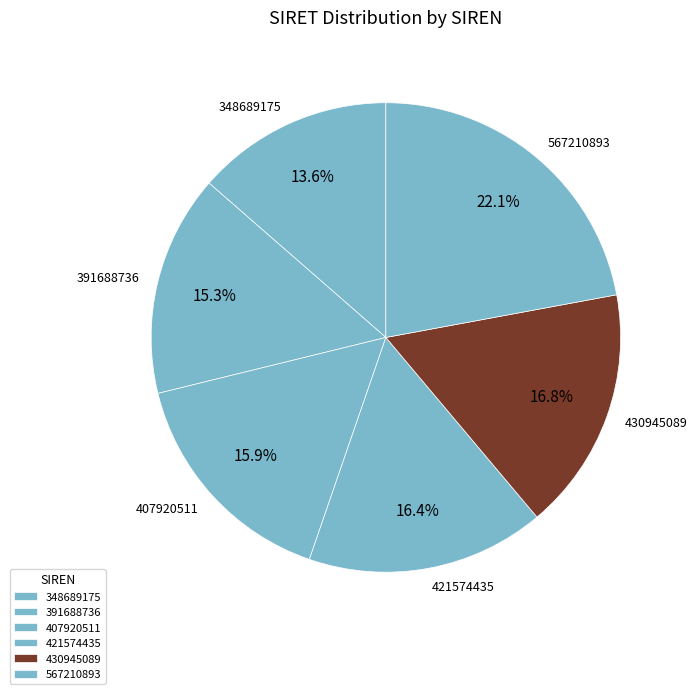

Which slice is the largest?

567210893